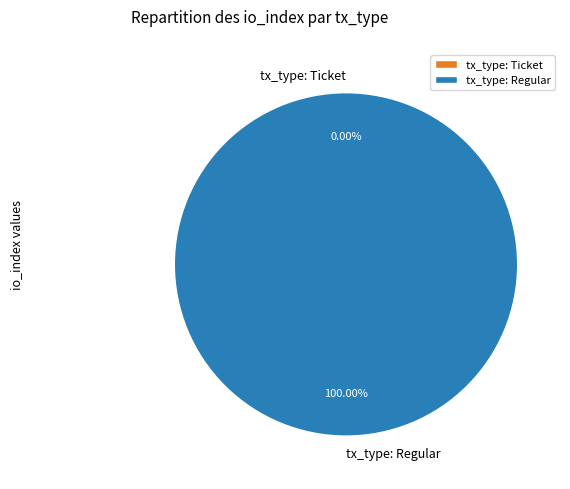

Combined, do tx_type: Ticket and tx_type: Regular account for over 50%?

Yes